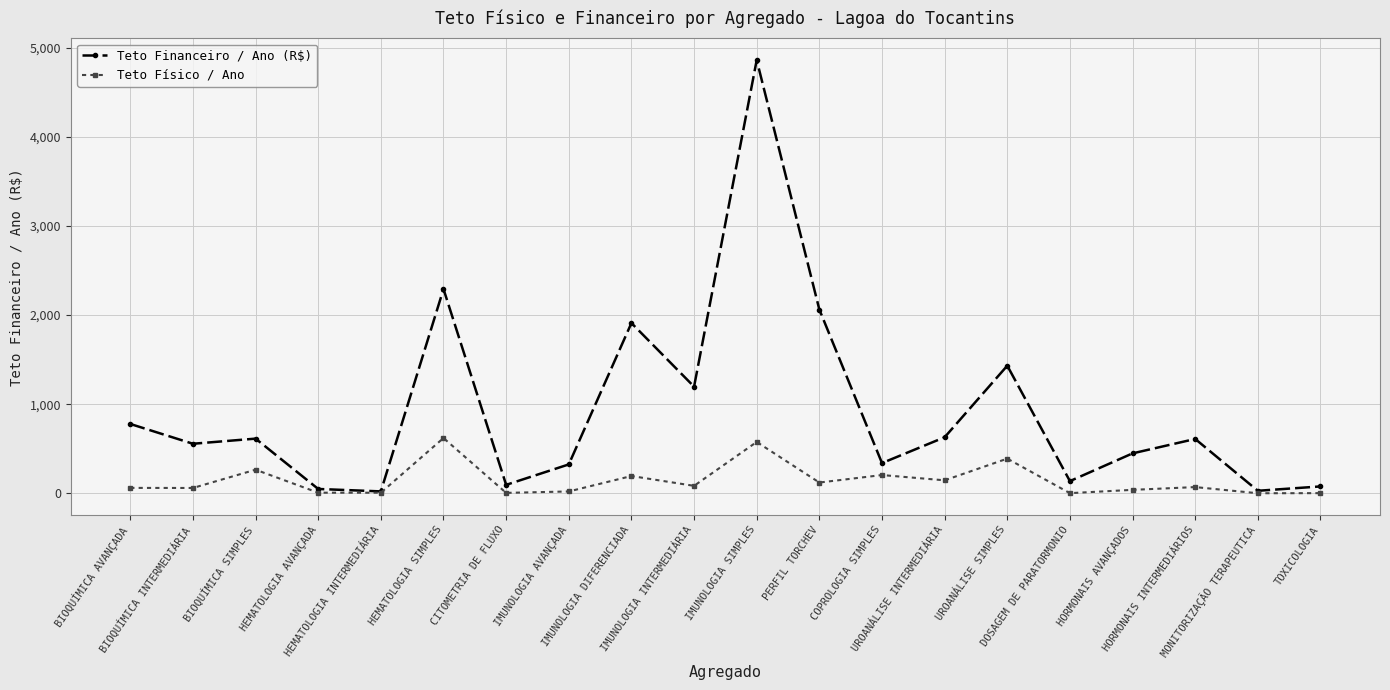

Rank the series by their maximum value, from highest to lowest.

Teto Financeiro / Ano (R$), Teto Físico / Ano